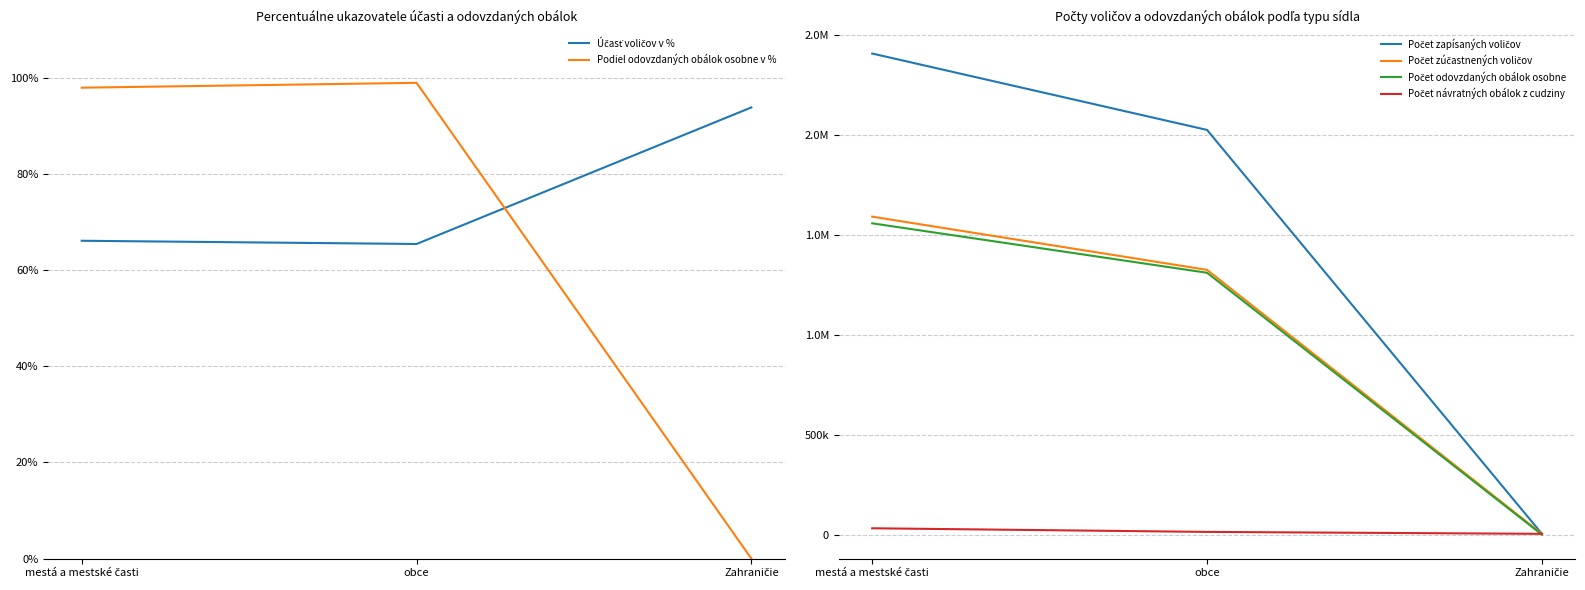

Is it true that Účasť voličov v % equals 35.2 at mestá a mestské časti?

False